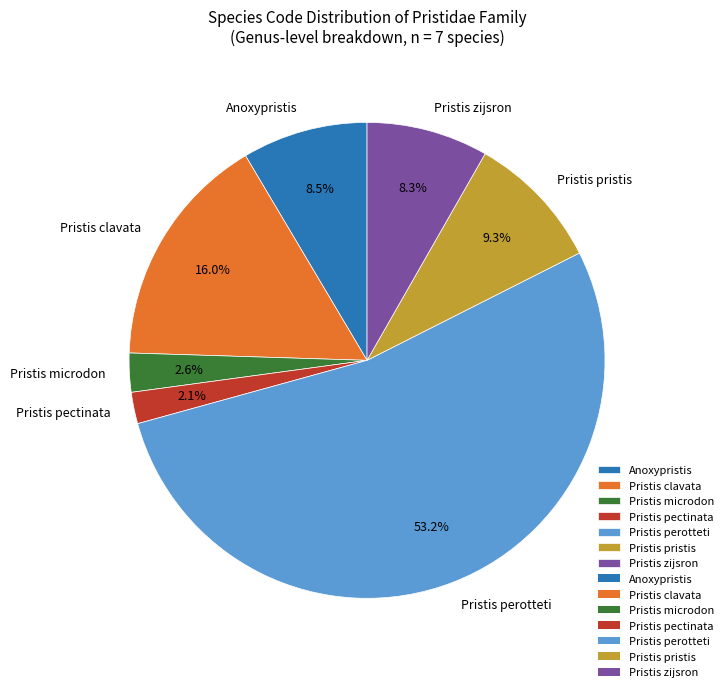

Which slice is the smallest?

Pristis pectinata